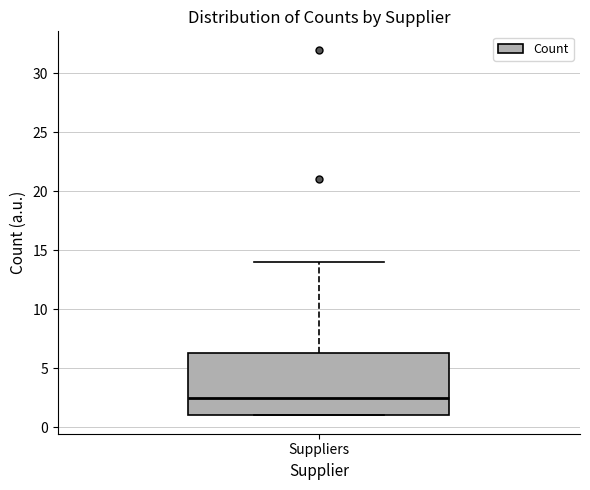

Read this box plot against the y-axis: the position of the median line, the range covered by the box, and the ends of both whiskers. The values are not printed on the chart, so give them approximately, as read against the axis.

median 2.5, box 1.0 to 6.5, whiskers 1.0 to 14.0